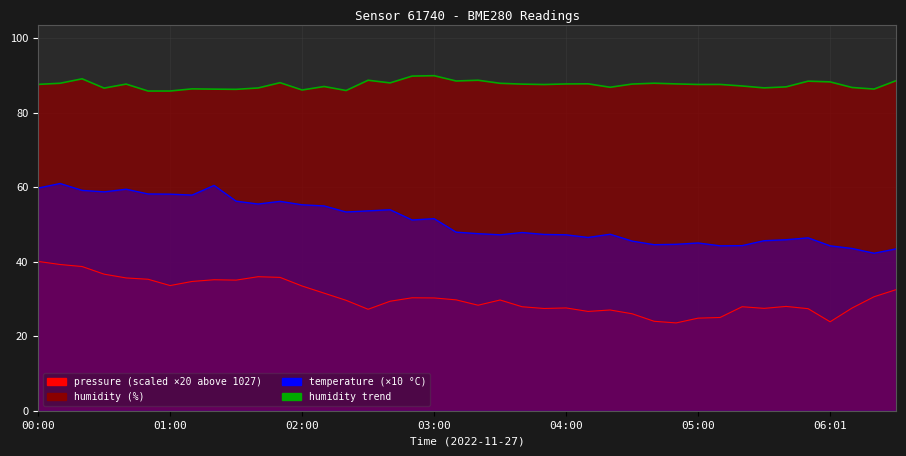

What is the sum of the pressure values at 01:30 and 01:00?

68.6